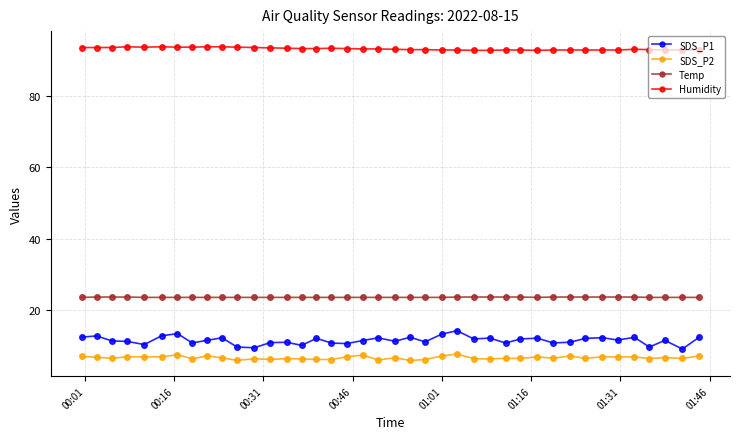

What is the value of the Humidity point at the 17th from the left?

93.5